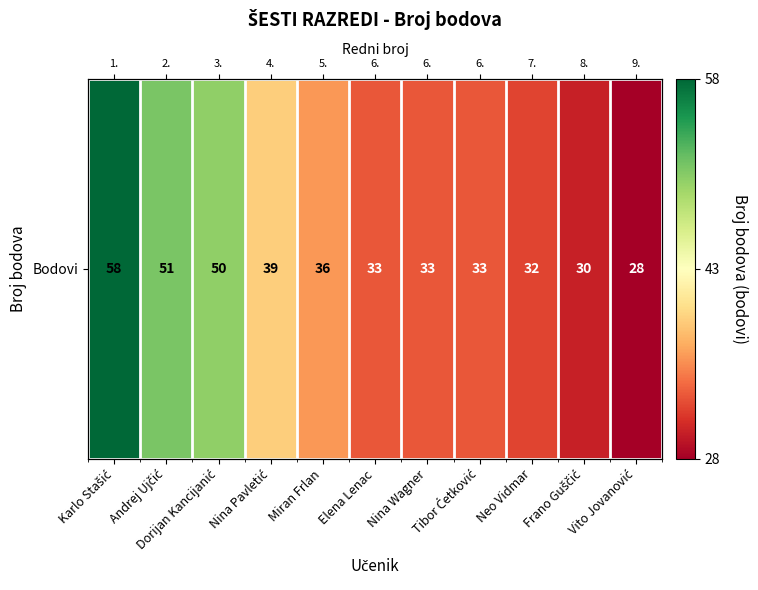

List the labels in order of value, largest first.

Karlo Stašić, Andrej Ujčić, Dorijan Kancijanić, Nina Pavletić, Miran Frlan, Elena Lenac, Nina Wagner, Tibor Ćetković, Neo Vidmar, Frano Guščić, Vito Jovanović